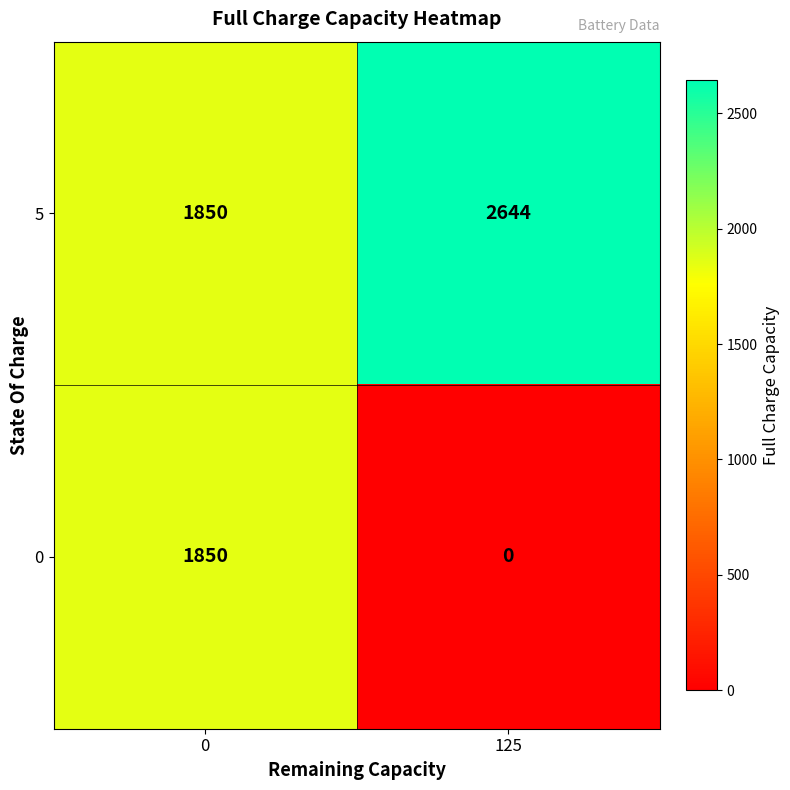

Is it true that 0 equals 945 at 125?

False